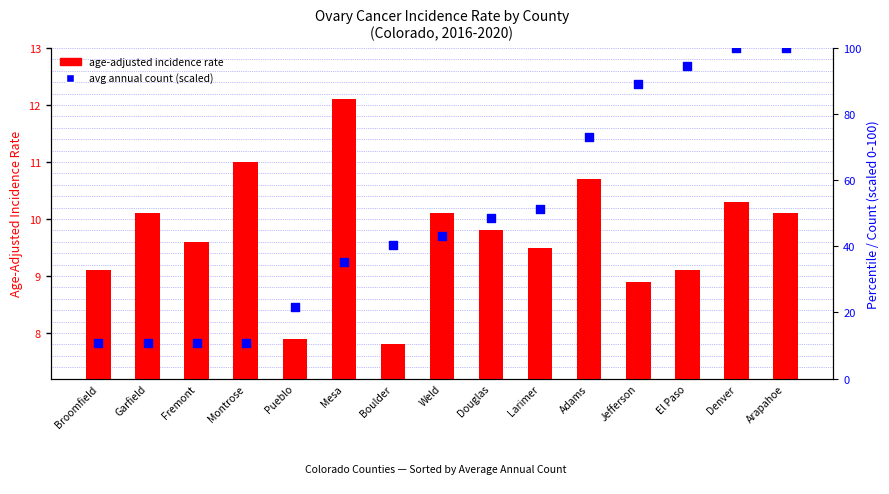

Which series contains the highest Y value?

avg annual count (normalized)